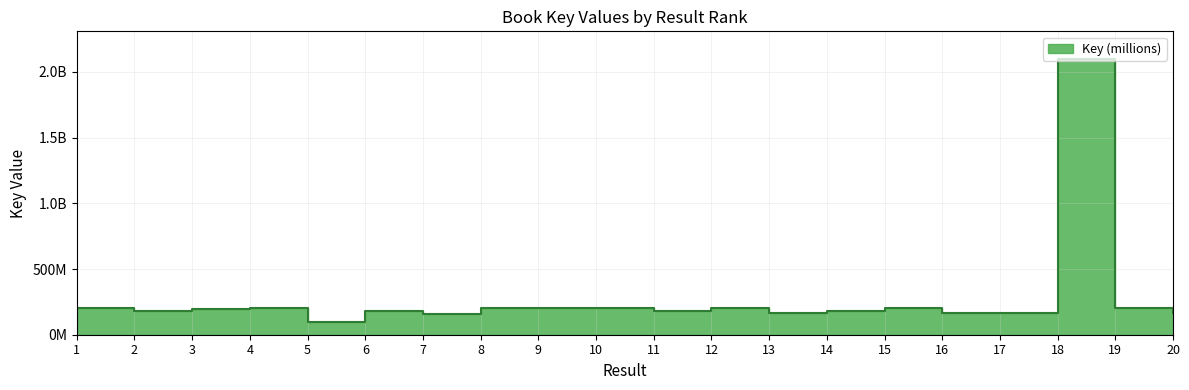

What is the change in value from 13 to 19?

+38358179